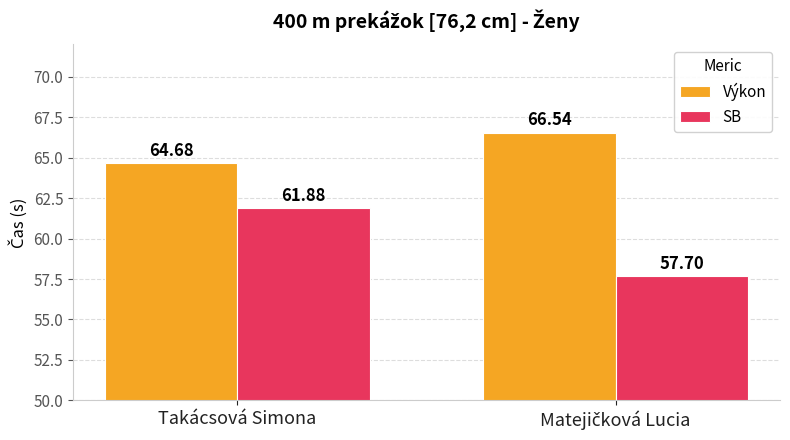

What is the difference between the highest and lowest values at Takácsová Simona?

2.8